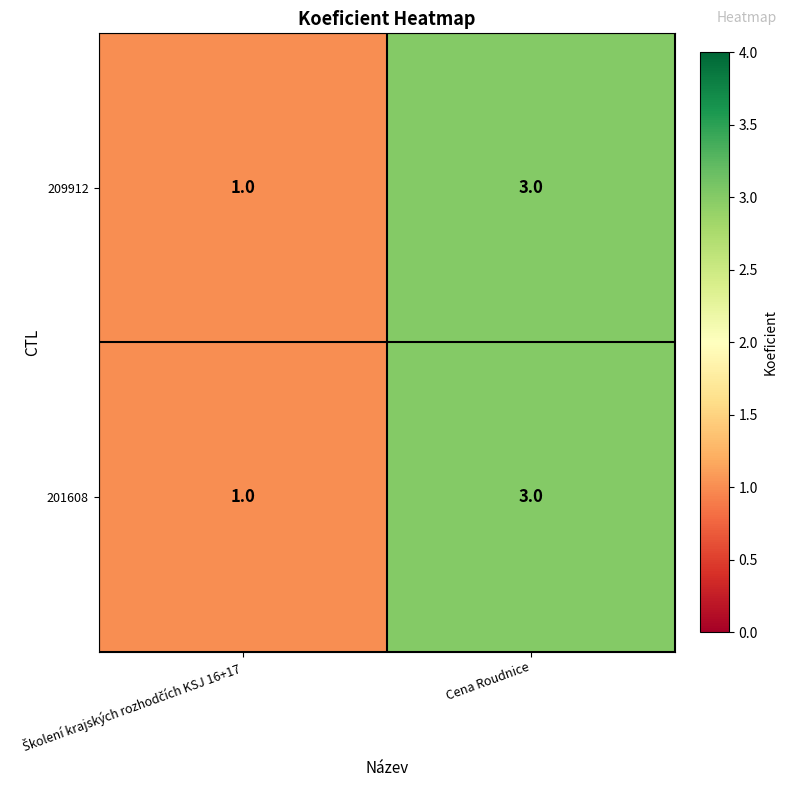

Reading left to right, list all the values displayed in this chart.

209912: 1	3
201608: 1	3